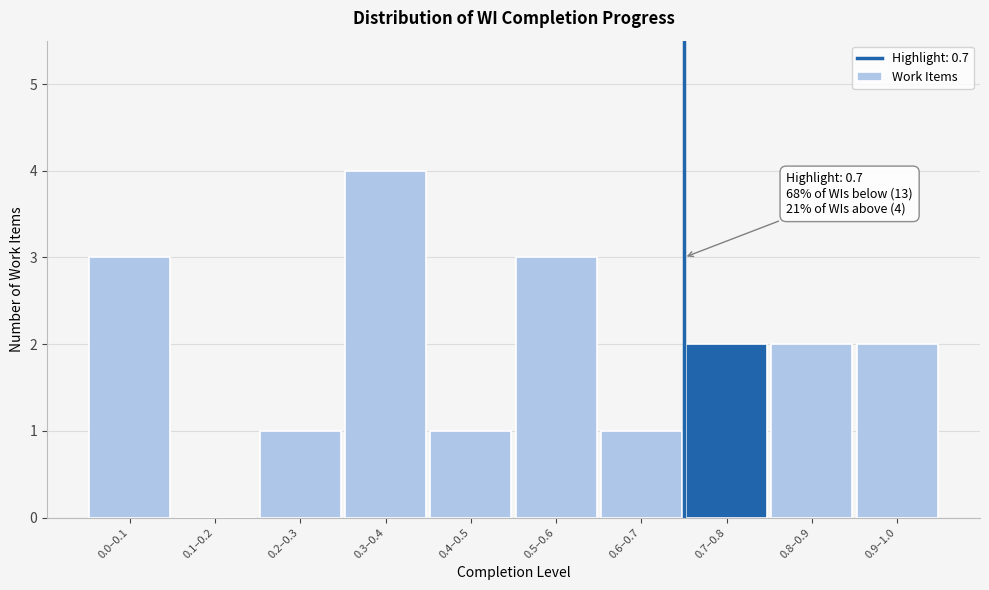

Reading left to right, transcribe all the data shown in this chart.

0.0–0.1=3	0.1–0.2=0	0.2–0.3=1	0.3–0.4=4	0.4–0.5=1	0.5–0.6=3	0.6–0.7=1	0.7–0.8=2	0.8–0.9=2	0.9–1.0=2